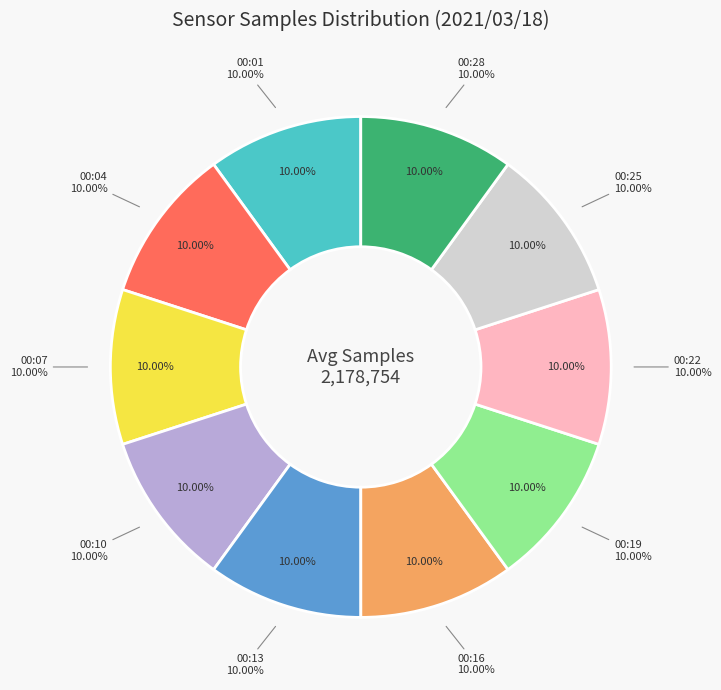

To the nearest percent, what portion does 81 represent?

10%